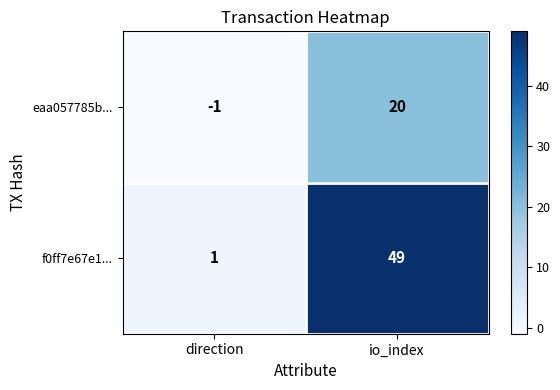

List the series in order of their peak value, lowest first.

eaa057785b..., f0ff7e67e1...